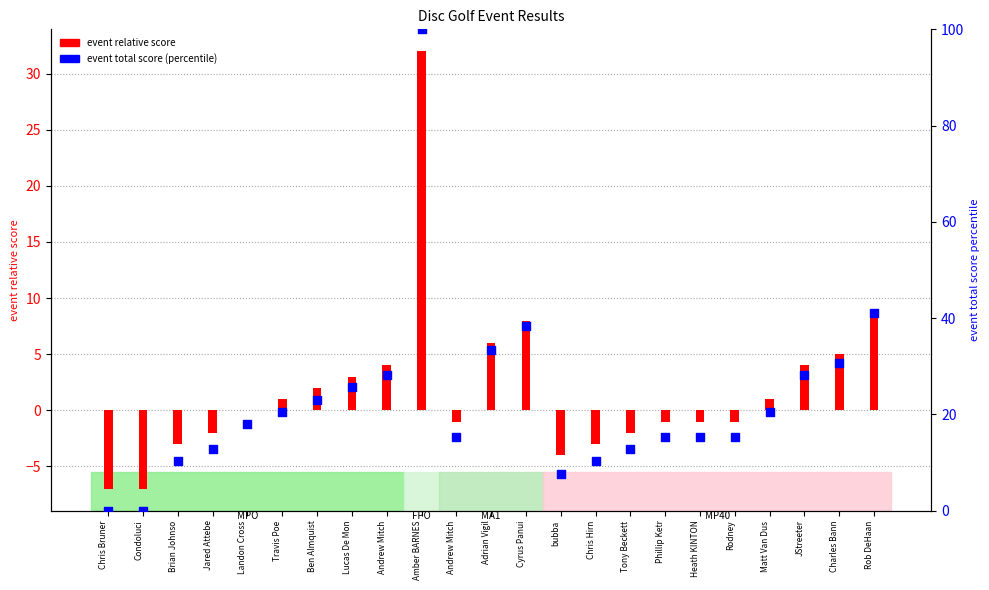

What is the change in value from Andrew Mitch to Cyrus Panui?

+10.3